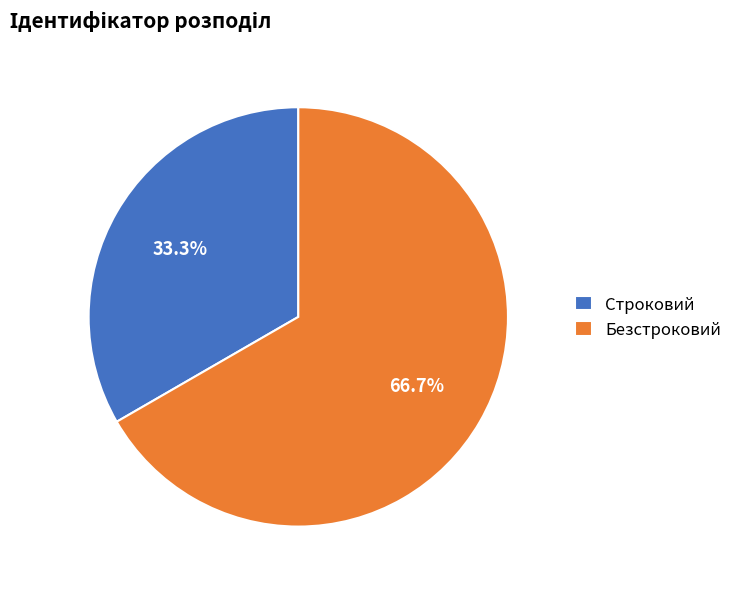

The Строковий slice represents 20% of the pie. True or false?

False